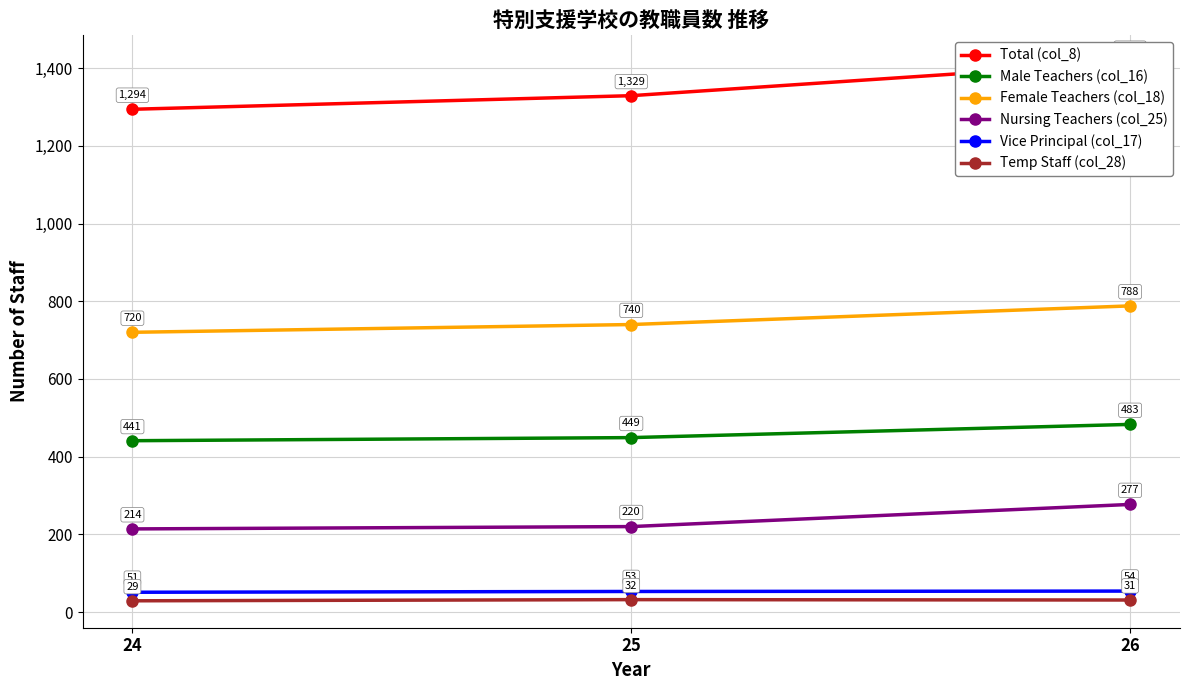

Reading left to right, extract all data points from this chart.

Total (col_8): 1294	1329	1415
Male Teachers (col_16): 441	449	483
Female Teachers (col_18): 720	740	788
Nursing Teachers (col_25): 214	220	277
Vice Principal (col_17): 51	53	54
Temp Staff (col_28): 29	32	31